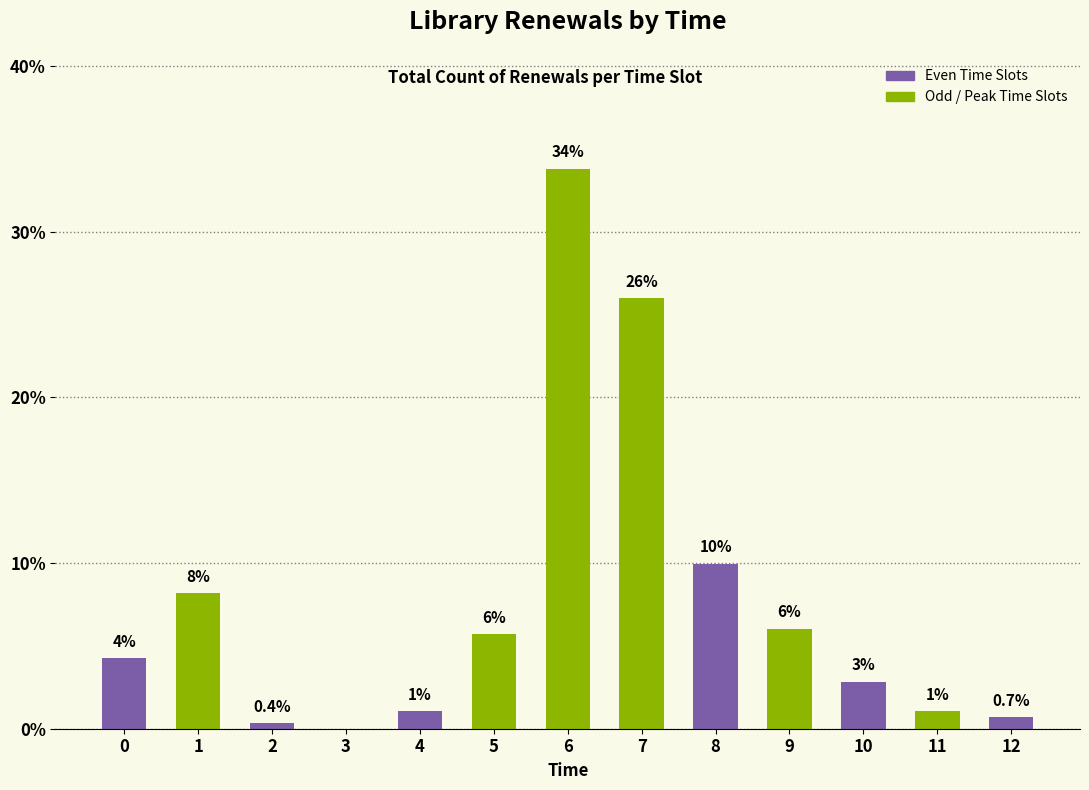

How many positive values are there?

12